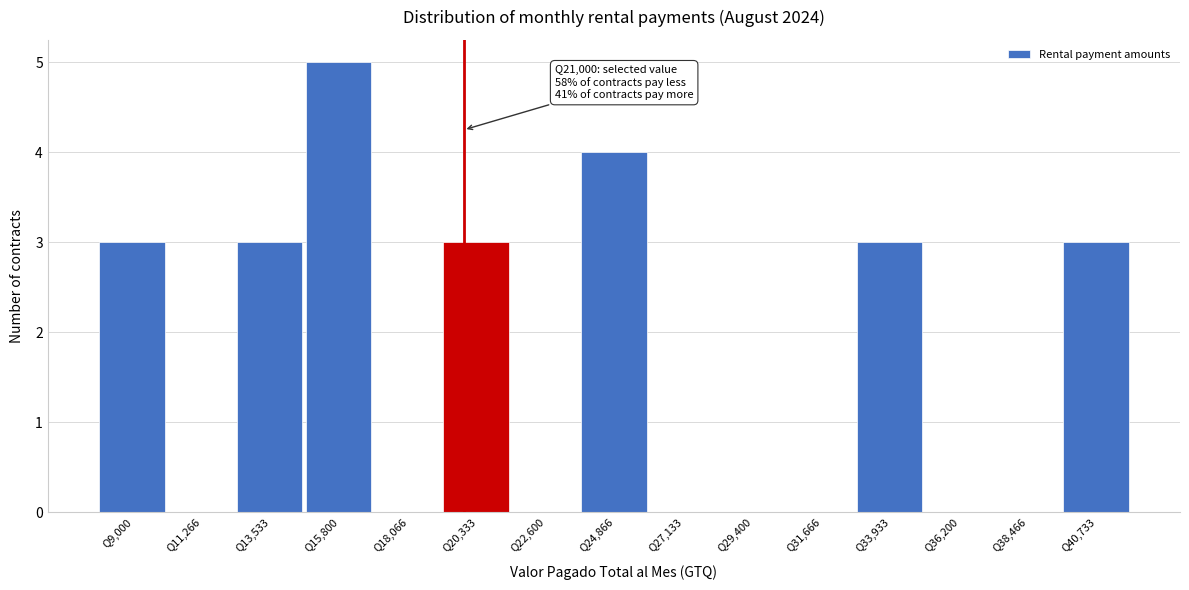

Reading left to right, extract all data points from this chart.

Q9,000=3	Q11,266=0	Q13,533=3	Q15,800=5	Q18,066=0	Q20,333=3	Q22,600=0	Q24,866=4	Q27,133=0	Q29,400=0	Q31,666=0	Q33,933=3	Q36,200=0	Q38,466=0	Q40,733=3